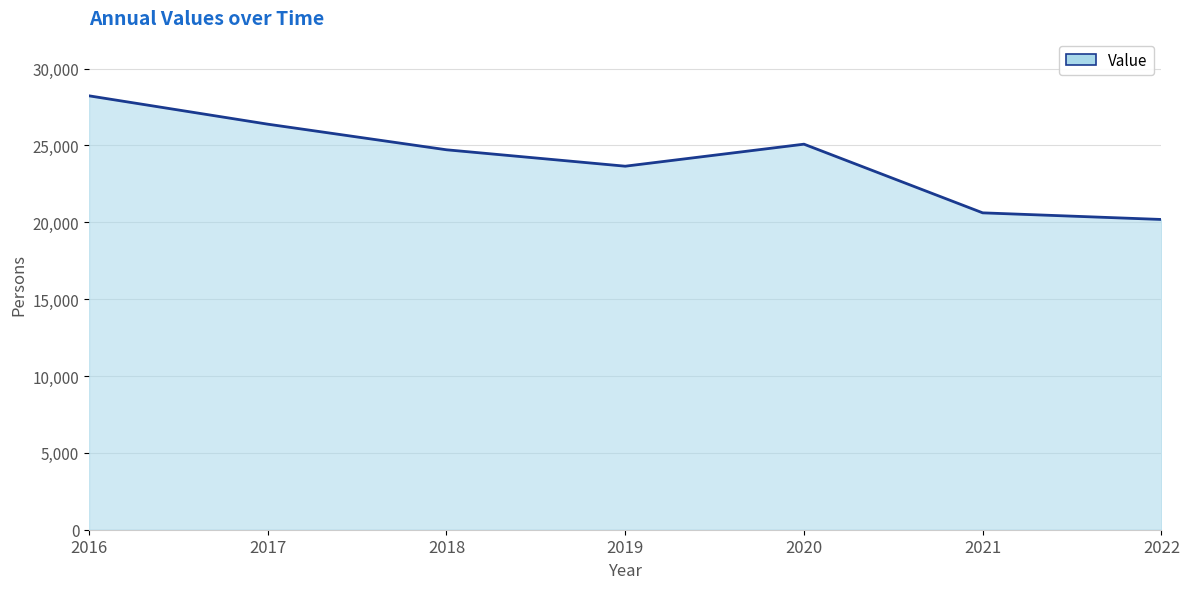

What is the change in value from 2019 to 2021?

-3035